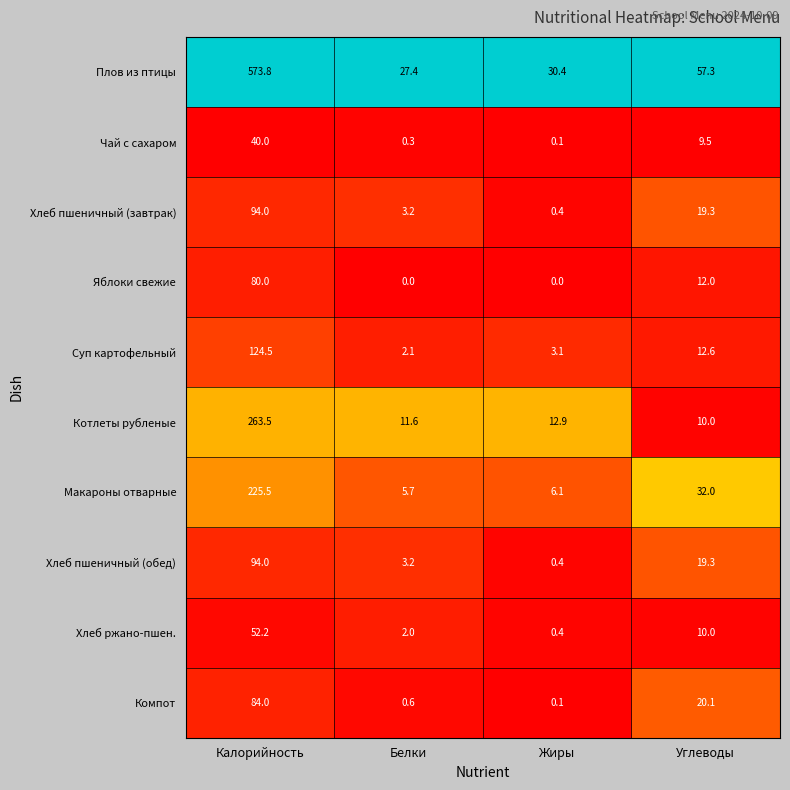

What is the difference between the Хлеб пшеничный (обед) values at Калорийность and Жиры?

93.6